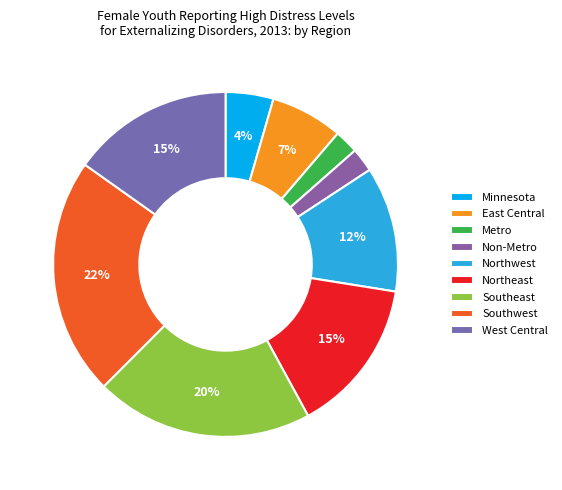

Is it true that Non-Metro is 12% of the pie?

False